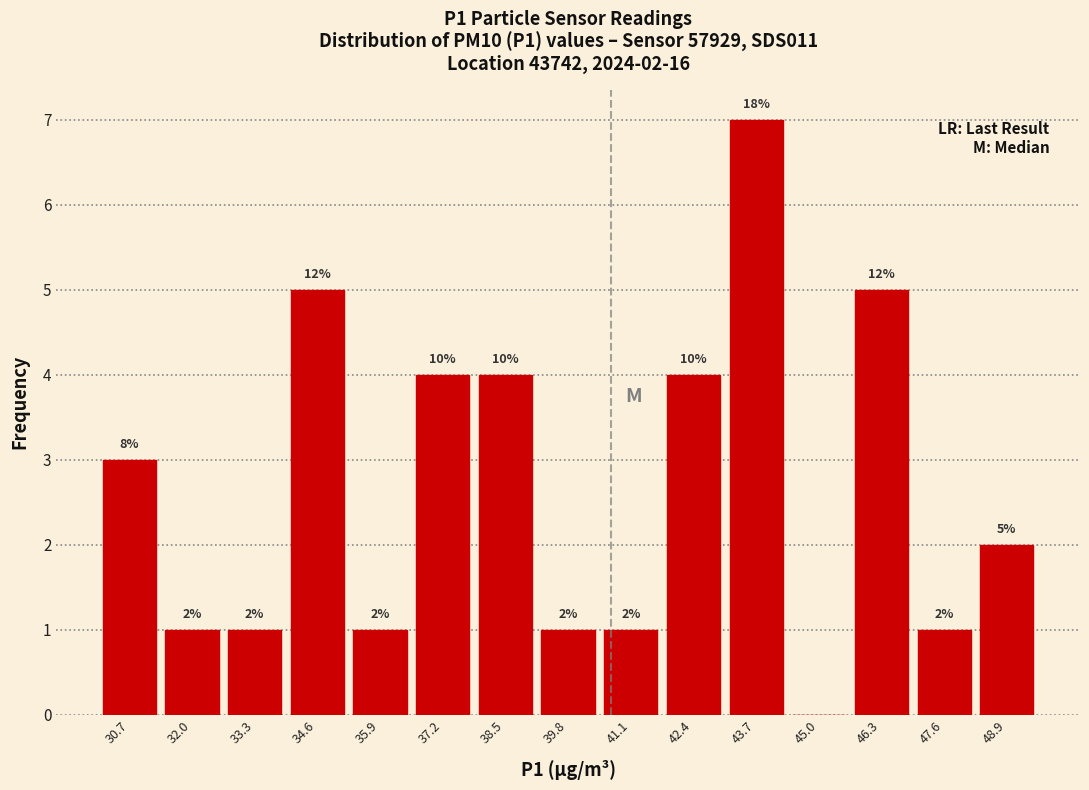

Over which range of the x-axis is the bar tallest?

43.0 to 44.4